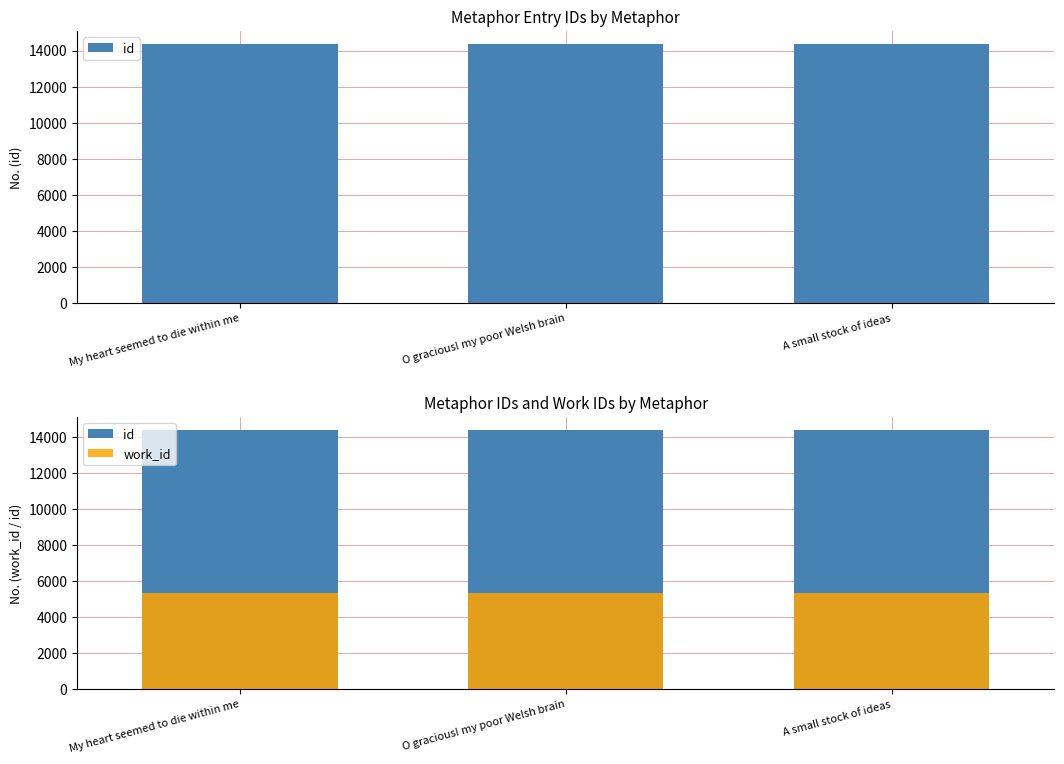

Which series has the largest total across all categories?

id